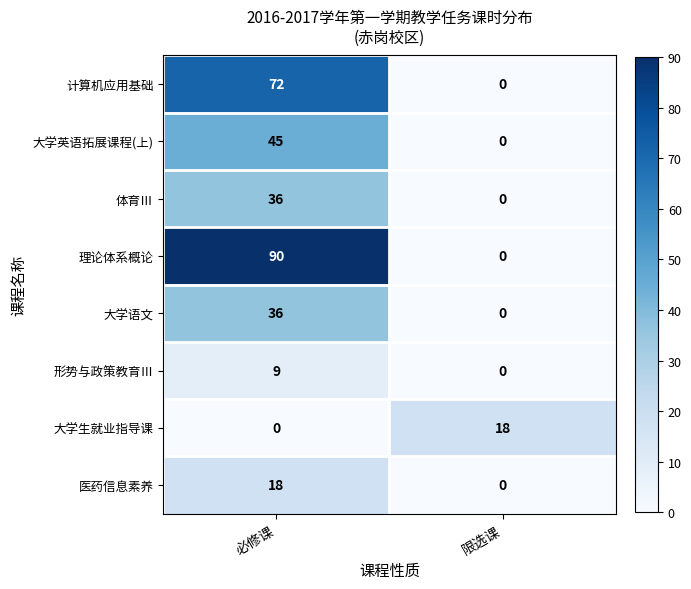

The 理论体系概论 series shows -46 at 限选课. True or false?

False